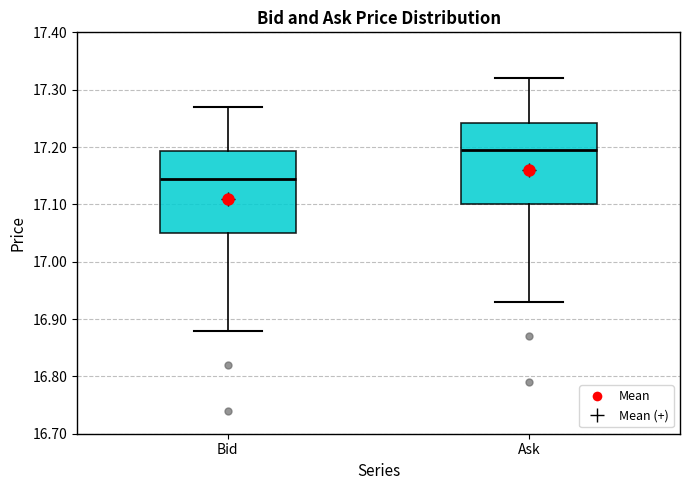

Where does the upper whisker of the box for Ask end on the y-axis? The values are not printed on the chart, so give them approximately, as read against the axis.

17.32